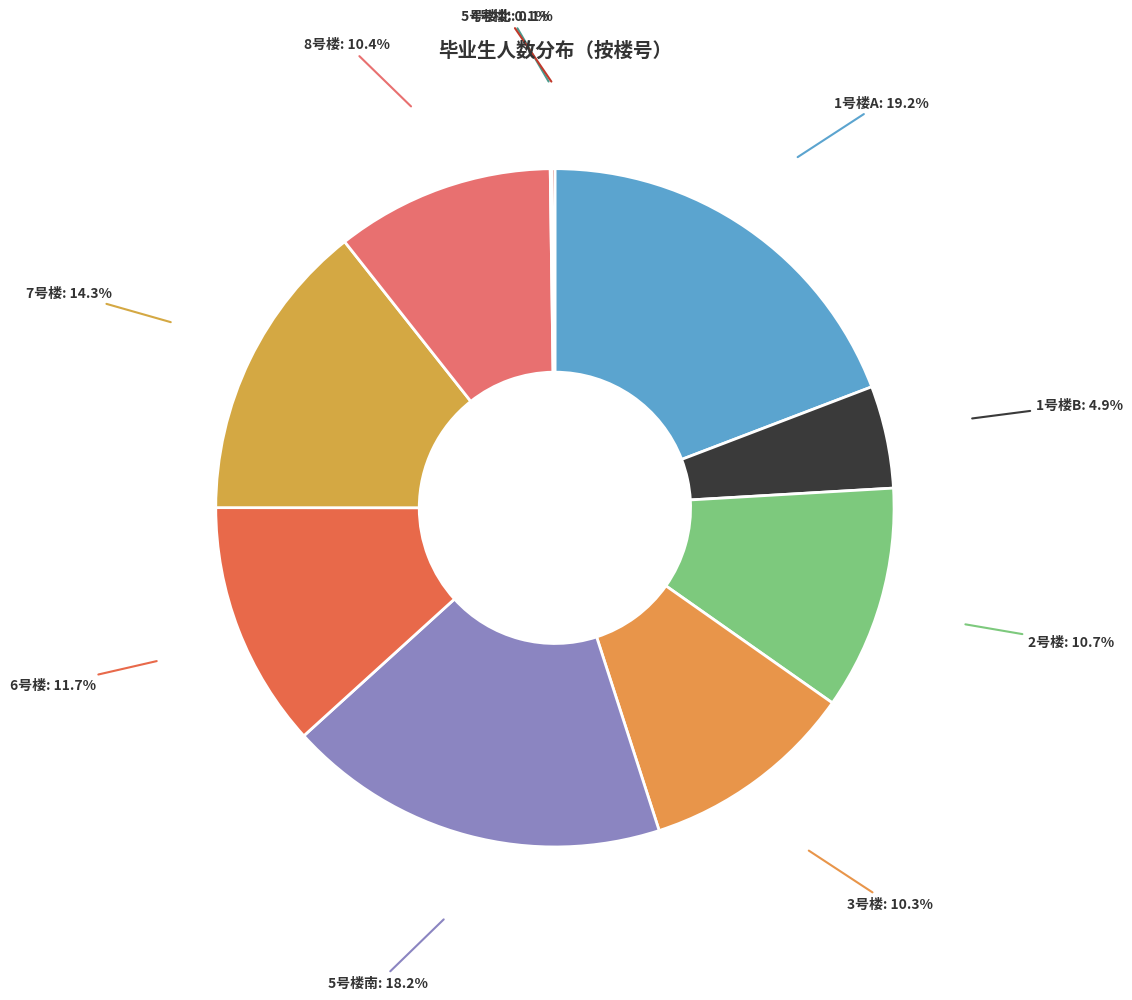

How much of the chart is everything except 5号楼南?

81.8%